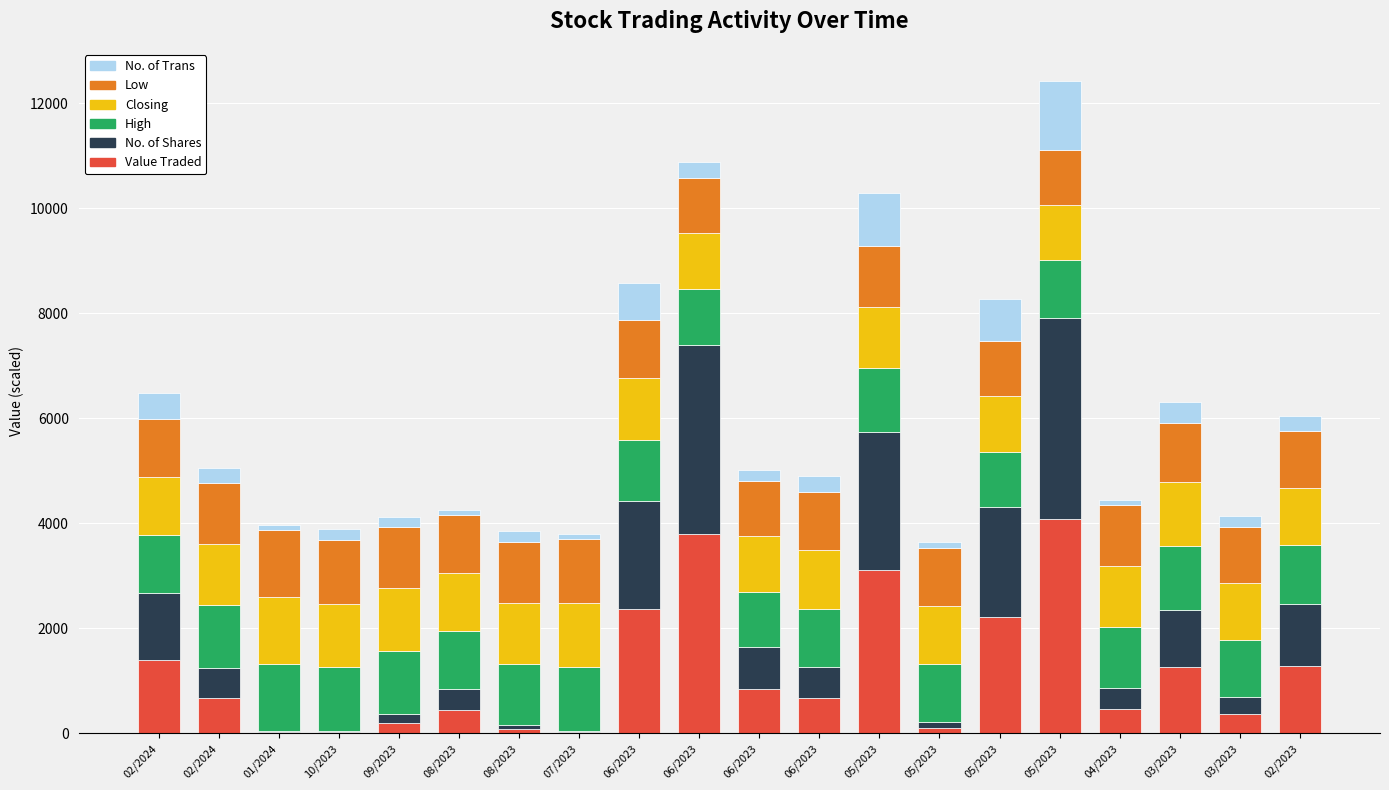

What are all the series names shown in the legend?

No. of Trans, Low, Closing, High, No. of Shares, Value Traded